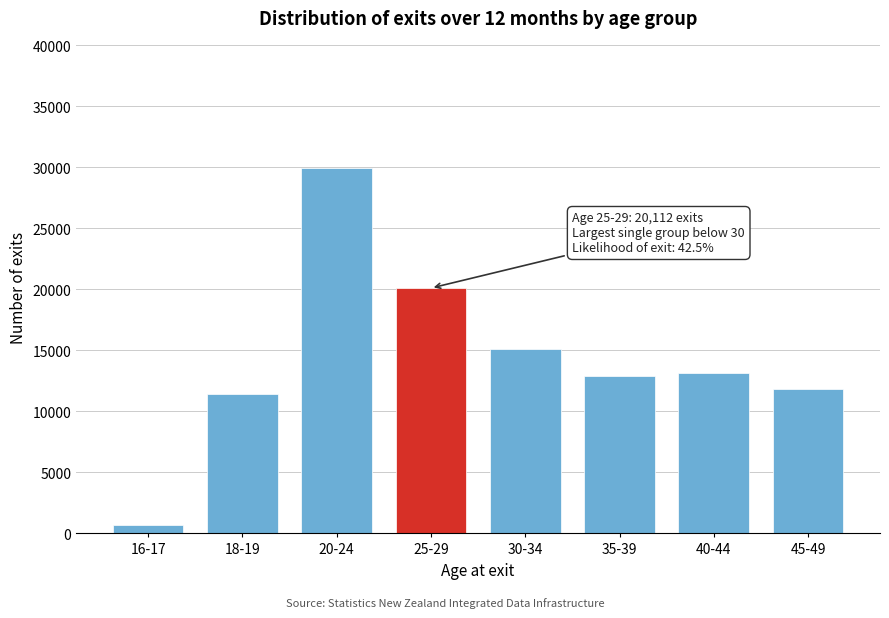

Reading right to left, what are all the values shown in this chart?

45-49=11874	40-44=13158	35-39=12864	30-34=15111	25-29=20112	20-24=29922	18-19=11406	16-17=726